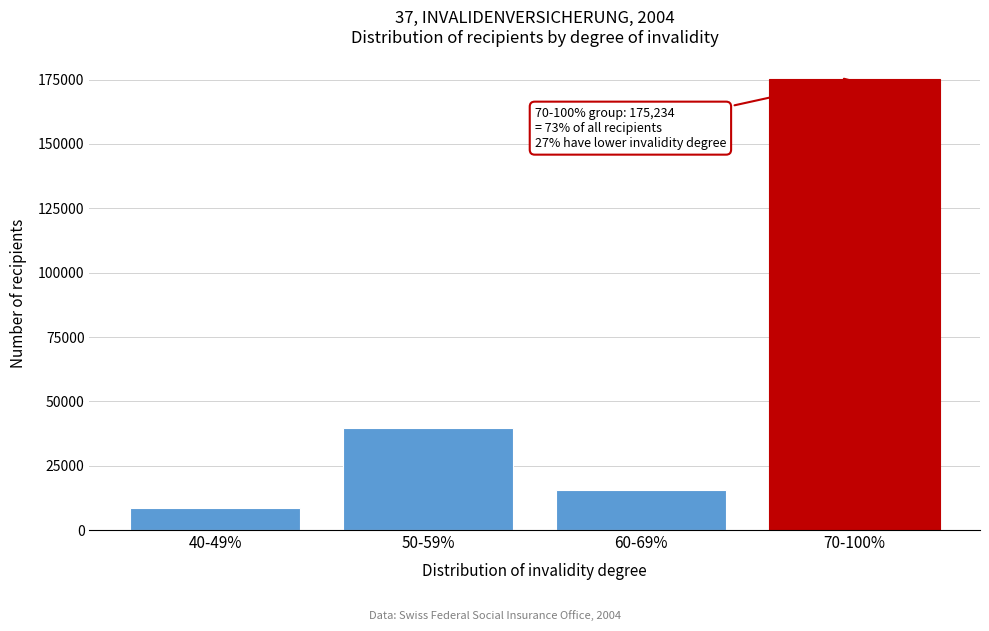

Reading left to right, extract all data points from this chart.

8567	39655	15641	175234